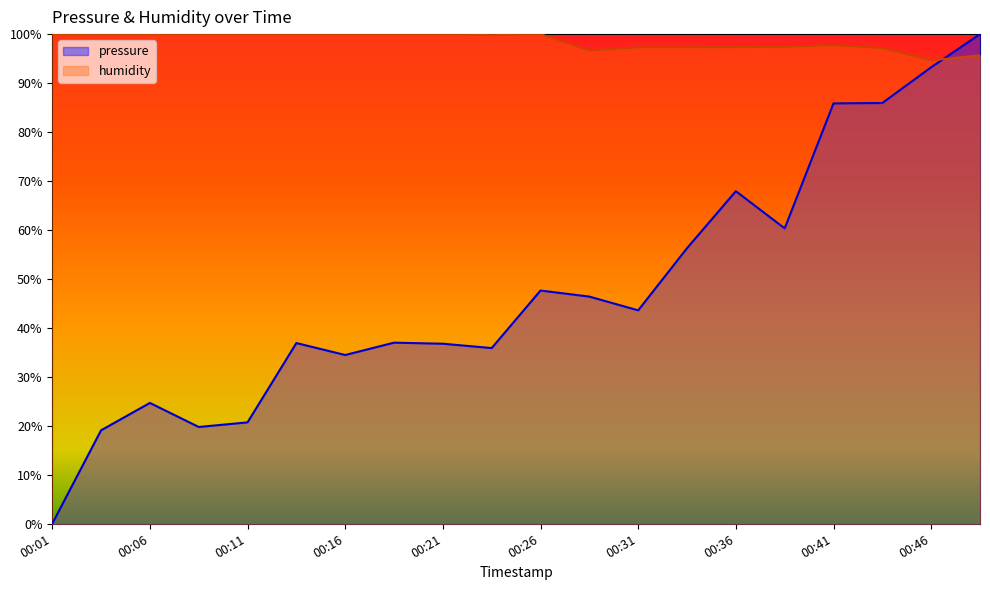

How many distinct data groups are displayed?

2